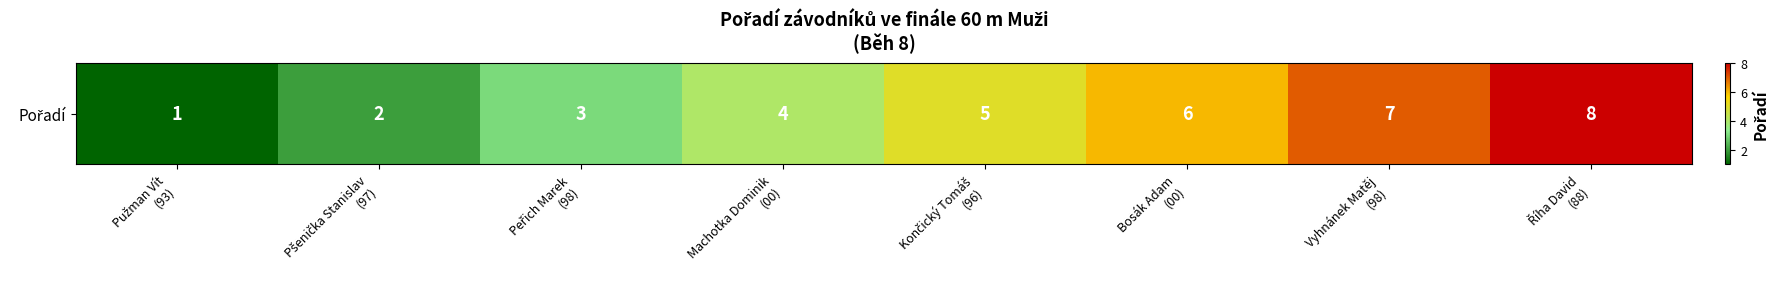

Count the values in the range 3 to 7.

5